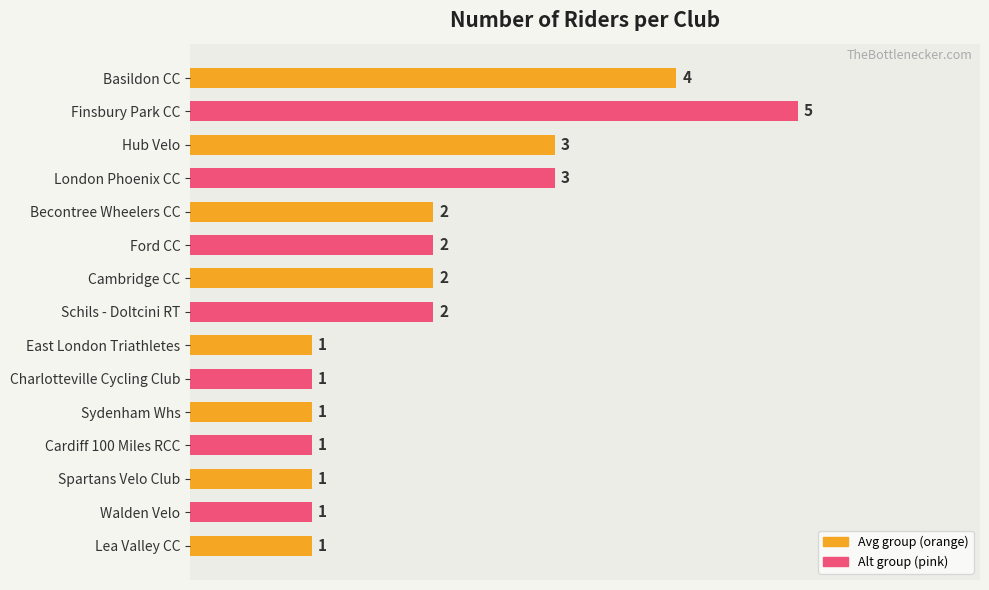

True or false: the data shows 3 at Becontree Wheelers CC.

False